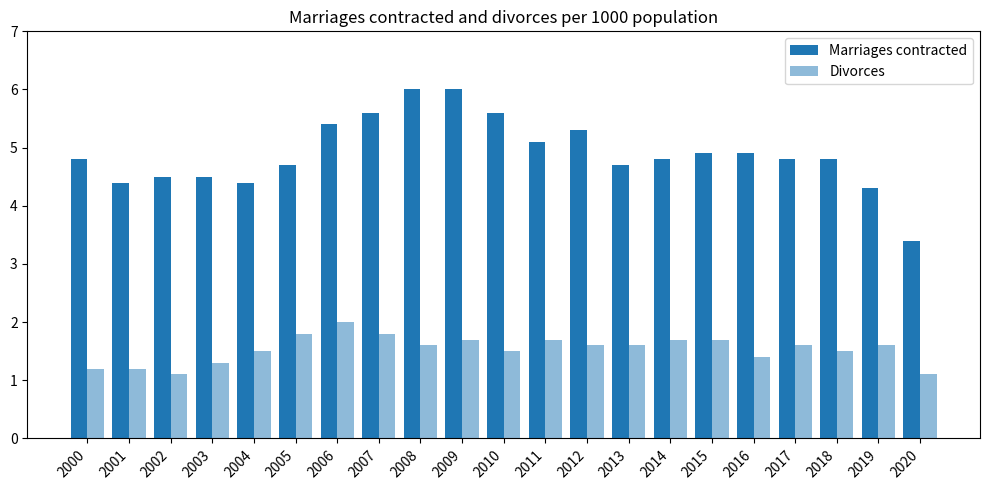

How many distinct data groups are displayed?

2